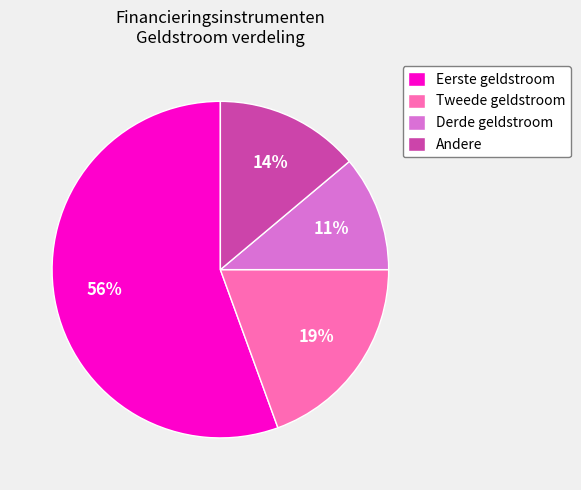

How many segments does this pie chart have?

4